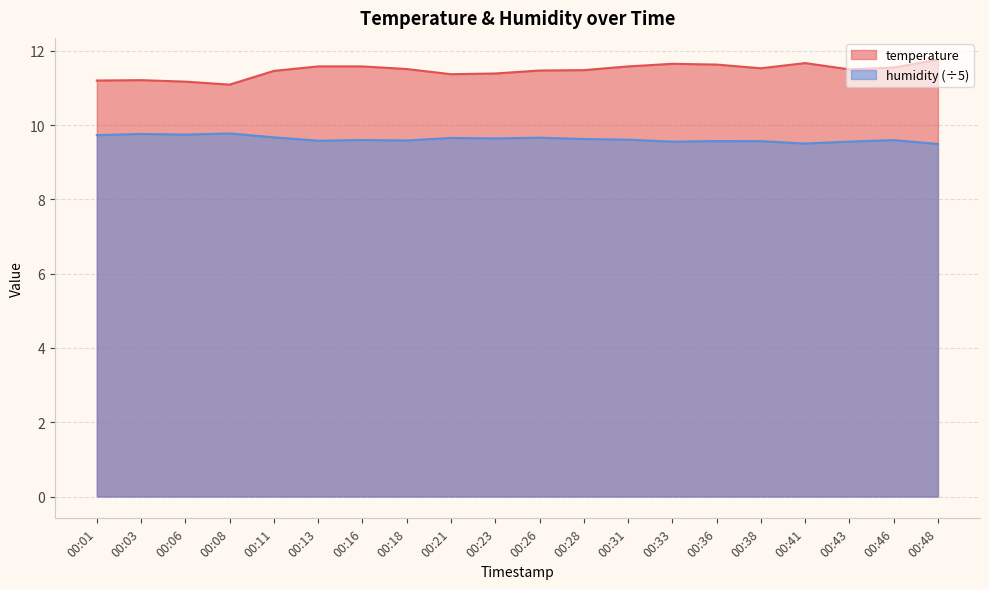

How many interior local valleys does the temperature series have?

4